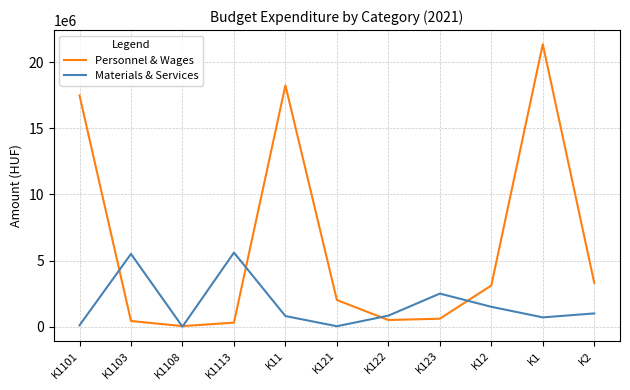

Which label corresponds to the largest value in the chart?

K1